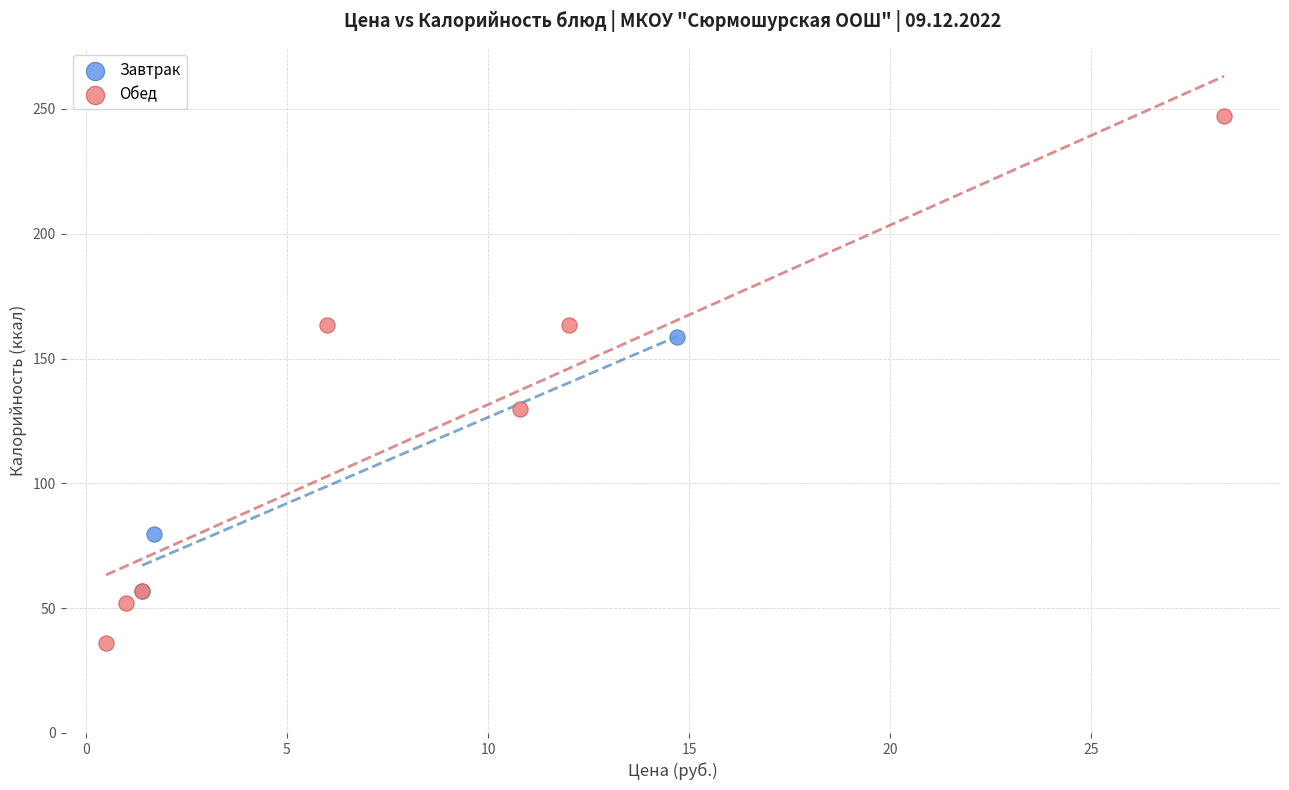

Which series contains the lowest Y value?

Обед